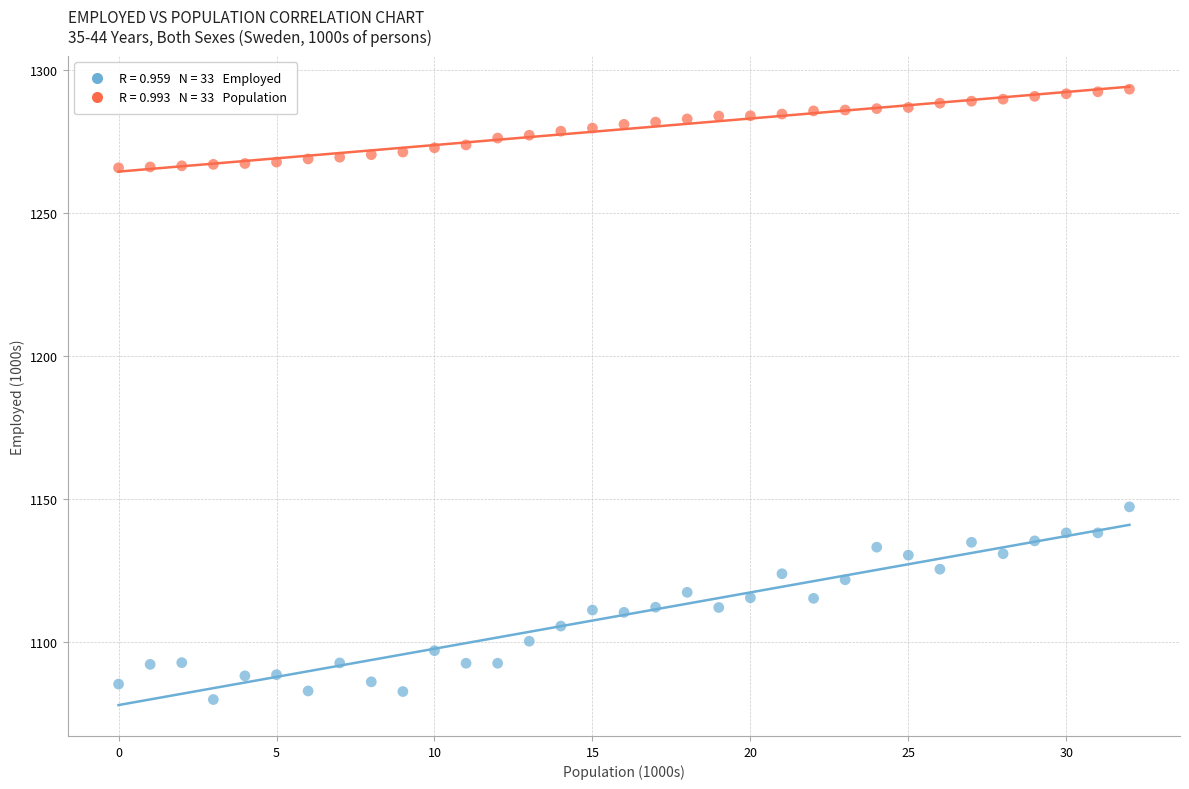

Across all series, what Y value is closest to 1186?

1147.1